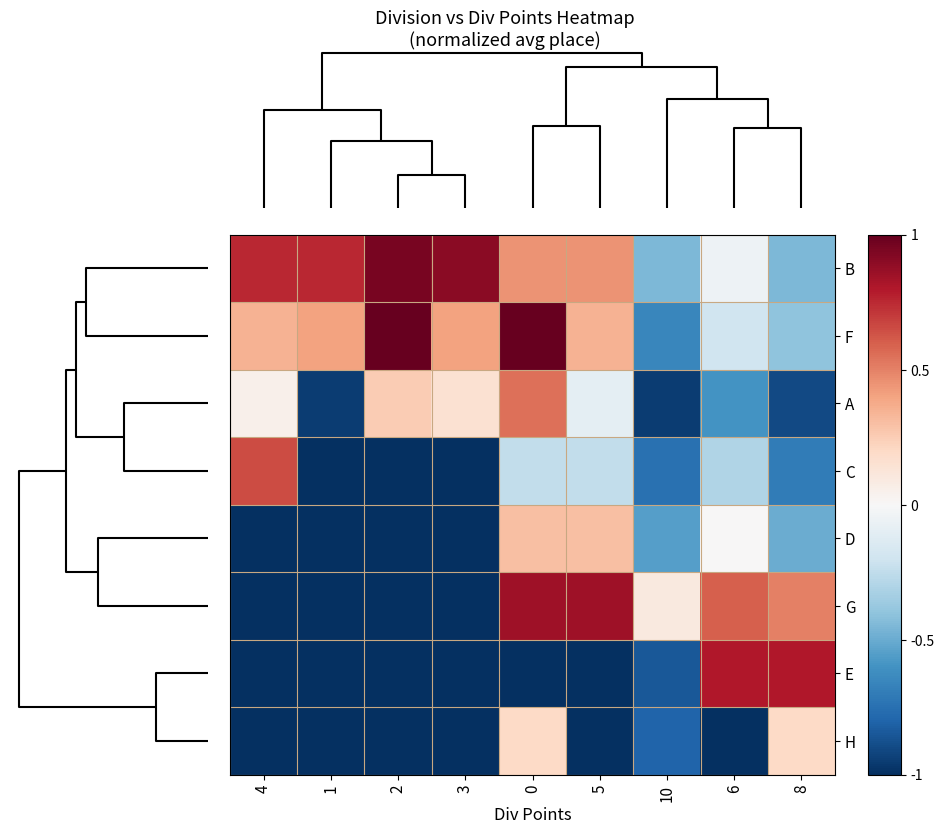

What is the difference between the highest and lowest values at 2?

2.0